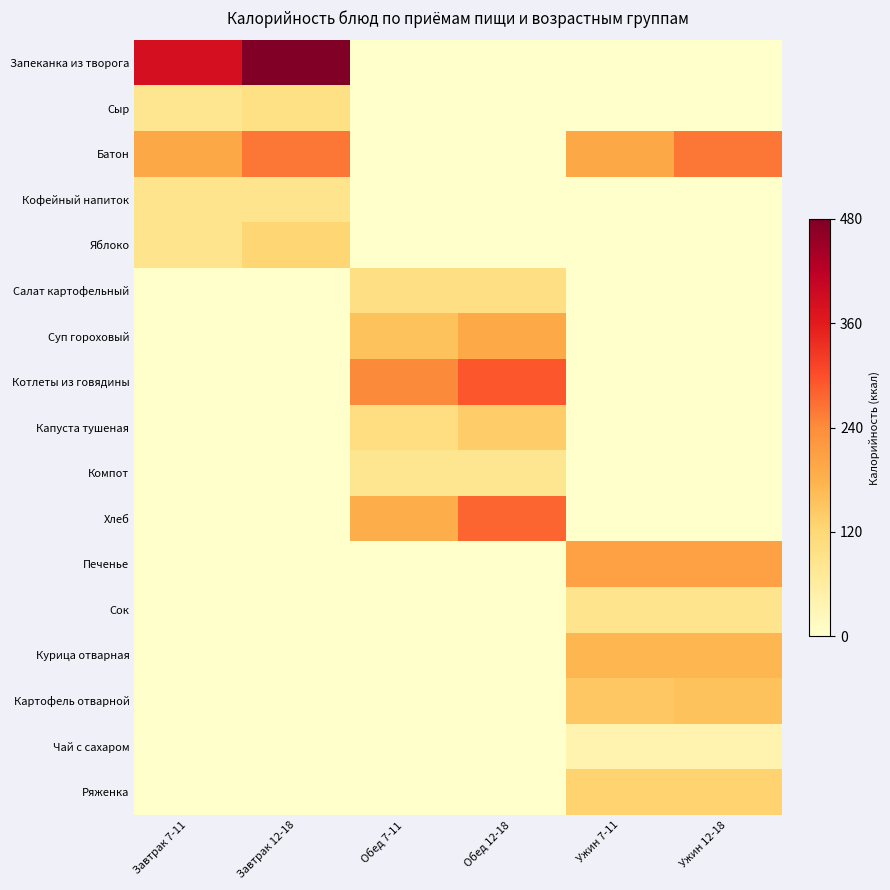

Reading right to left, extract all data points from this chart.

Запеканка из творога: Ужин 12-18=0.0	Ужин 7-11=0.0	Обед 12-18=0.0	Обед 7-11=0.0	Завтрак 12-18=478.8	Завтрак 7-11=383.0
Сыр: Ужин 12-18=0.0	Ужин 7-11=0.0	Обед 12-18=0.0	Обед 7-11=0.0	Завтрак 12-18=99.0	Завтрак 7-11=83.0
Батон: Ужин 12-18=261.3	Ужин 7-11=195.8	Обед 12-18=0.0	Обед 7-11=0.0	Завтрак 12-18=261.3	Завтрак 7-11=195.8
Кофейный напиток: Ужин 12-18=0.0	Ужин 7-11=0.0	Обед 12-18=0.0	Обед 7-11=0.0	Завтрак 12-18=88.0	Завтрак 7-11=88.0
Яблоко: Ужин 12-18=0.0	Ужин 7-11=0.0	Обед 12-18=0.0	Обед 7-11=0.0	Завтрак 12-18=123.2	Завтрак 7-11=88.0
Салат картофельный: Ужин 12-18=0.0	Ужин 7-11=0.0	Обед 12-18=100.0	Обед 7-11=100.0	Завтрак 12-18=0.0	Завтрак 7-11=0.0
Суп гороховый: Ужин 12-18=0.0	Ужин 7-11=0.0	Обед 12-18=193.7	Обед 7-11=155.2	Завтрак 12-18=0.0	Завтрак 7-11=0.0
Котлеты из говядины: Ужин 12-18=0.0	Ужин 7-11=0.0	Обед 12-18=291.6	Обед 7-11=243.0	Завтрак 12-18=0.0	Завтрак 7-11=0.0
Капуста тушеная: Ужин 12-18=0.0	Ужин 7-11=0.0	Обед 12-18=138.0	Обед 7-11=103.5	Завтрак 12-18=0.0	Завтрак 7-11=0.0
Компот: Ужин 12-18=0.0	Ужин 7-11=0.0	Обед 12-18=84.0	Обед 7-11=84.0	Завтрак 12-18=0.0	Завтрак 7-11=0.0
Хлеб: Ужин 12-18=0.0	Ужин 7-11=0.0	Обед 12-18=279.0	Обед 7-11=187.0	Завтрак 12-18=0.0	Завтрак 7-11=0.0
Печенье: Ужин 12-18=207.5	Ужин 7-11=207.5	Обед 12-18=0.0	Обед 7-11=0.0	Завтрак 12-18=0.0	Завтрак 7-11=0.0
Сок: Ужин 12-18=88.0	Ужин 7-11=88.0	Обед 12-18=0.0	Обед 7-11=0.0	Завтрак 12-18=0.0	Завтрак 7-11=0.0
Курица отварная: Ужин 12-18=174.0	Ужин 7-11=174.0	Обед 12-18=0.0	Обед 7-11=0.0	Завтрак 12-18=0.0	Завтрак 7-11=0.0
Картофель отварной: Ужин 12-18=154.0	Ужин 7-11=147.0	Обед 12-18=0.0	Обед 7-11=0.0	Завтрак 12-18=0.0	Завтрак 7-11=0.0
Чай с сахаром: Ужин 12-18=40.0	Ужин 7-11=40.0	Обед 12-18=0.0	Обед 7-11=0.0	Завтрак 12-18=0.0	Завтрак 7-11=0.0
Ряженка: Ужин 12-18=127.5	Ужин 7-11=127.5	Обед 12-18=0.0	Обед 7-11=0.0	Завтрак 12-18=0.0	Завтрак 7-11=0.0